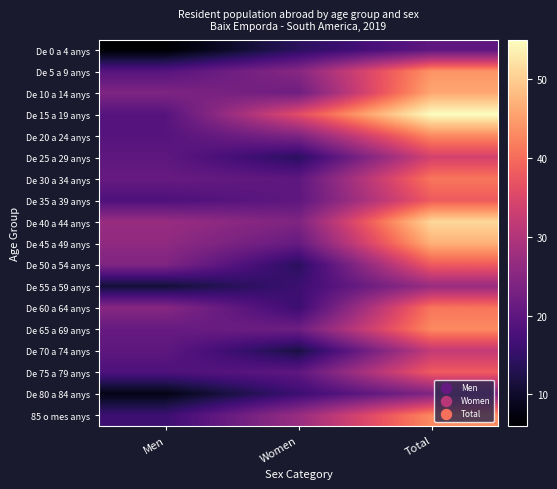

Count the number of data series in this chart.

18